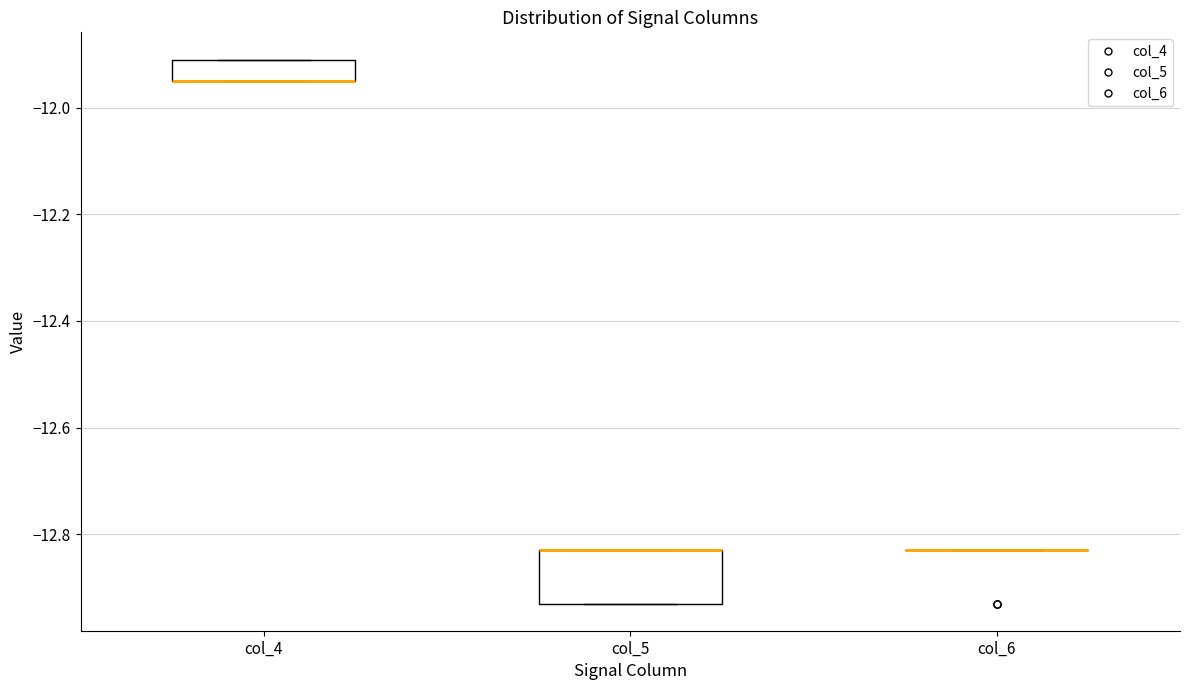

Comparing the boxes themselves (not the whiskers), which one is the tallest?

col_5